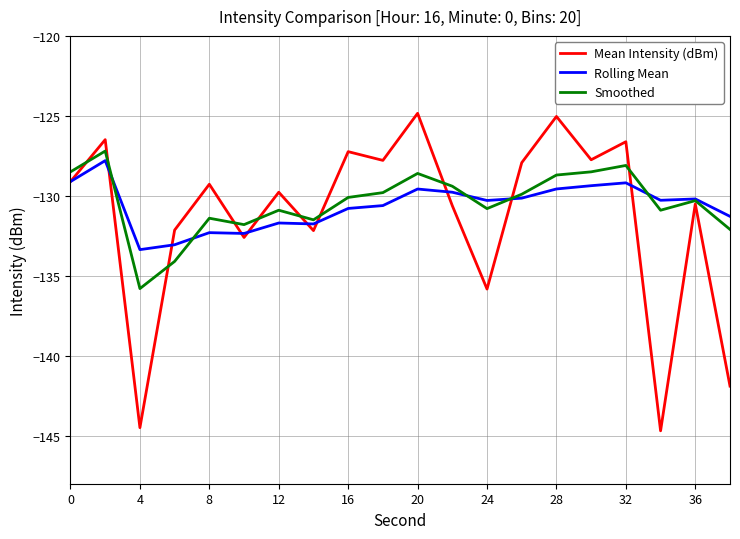

What is the minimum value for Rolling Mean?

-133.4